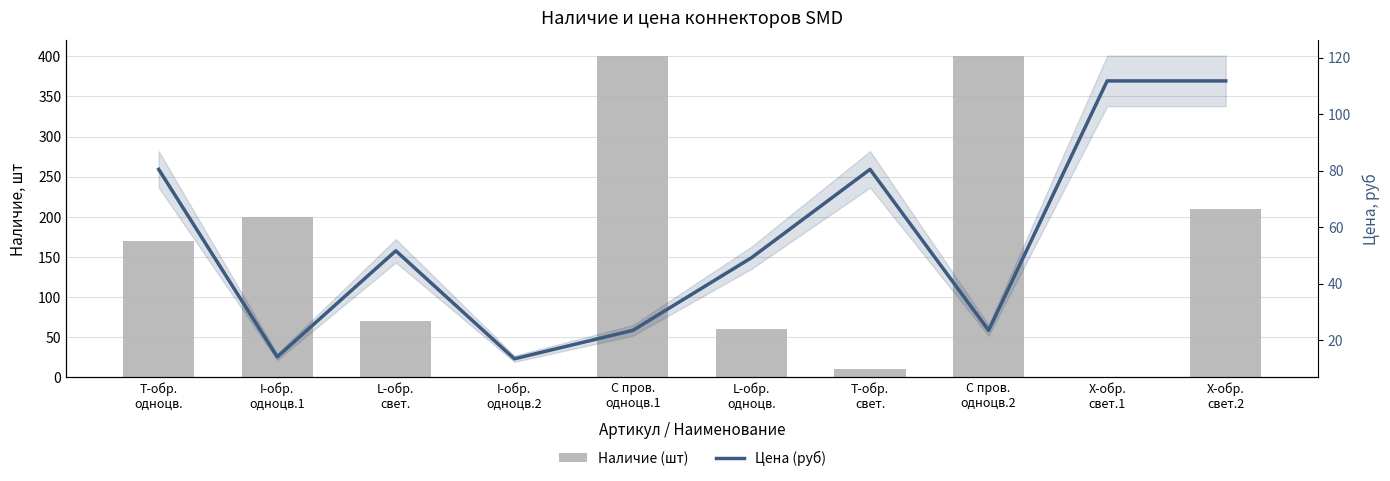

Reading right to left, extract all data points from this chart.

Наличие: X-обр.
свет.2=210.0	X-обр.
свет.1=0.0	С пров.
одноцв.2=400.0	T-обр.
свет.=10.0	L-обр.
одноцв.=60.0	С пров.
одноцв.1=400.0	I-обр.
одноцв.2=0.0	L-обр.
свет.=70.0	I-обр.
одноцв.1=200.0	T-обр.
одноцв.=170.0
Цена: X-обр.
свет.2=111.8	X-обр.
свет.1=111.8	С пров.
одноцв.2=23.5	T-обр.
свет.=80.5	L-обр.
одноцв.=49.2	С пров.
одноцв.1=23.5	I-обр.
одноцв.2=13.4	L-обр.
свет.=51.6	I-обр.
одноцв.1=14.1	T-обр.
одноцв.=80.5